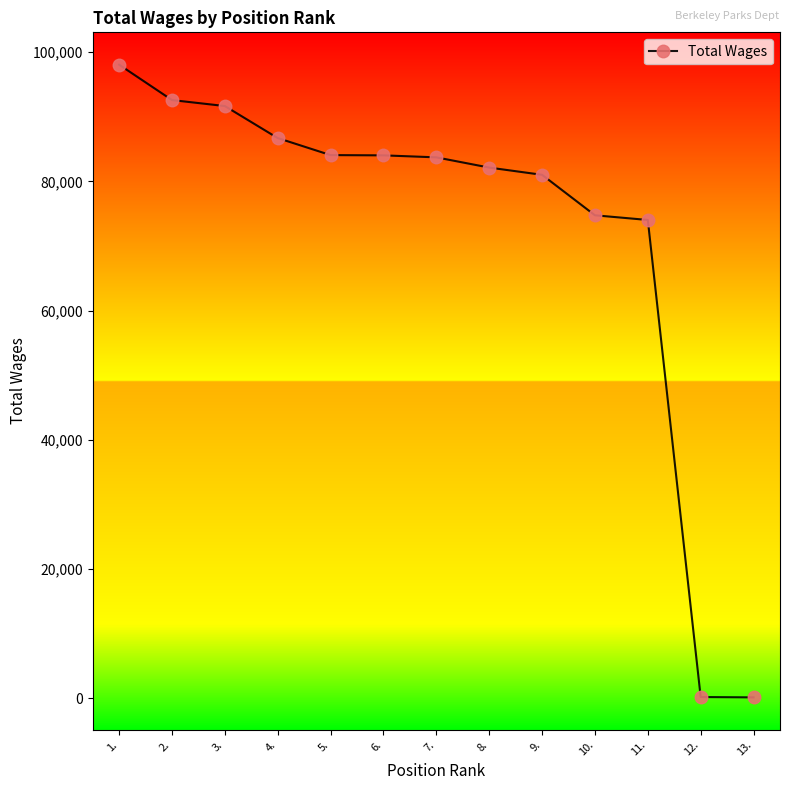

What is the greatest value displayed?

98072